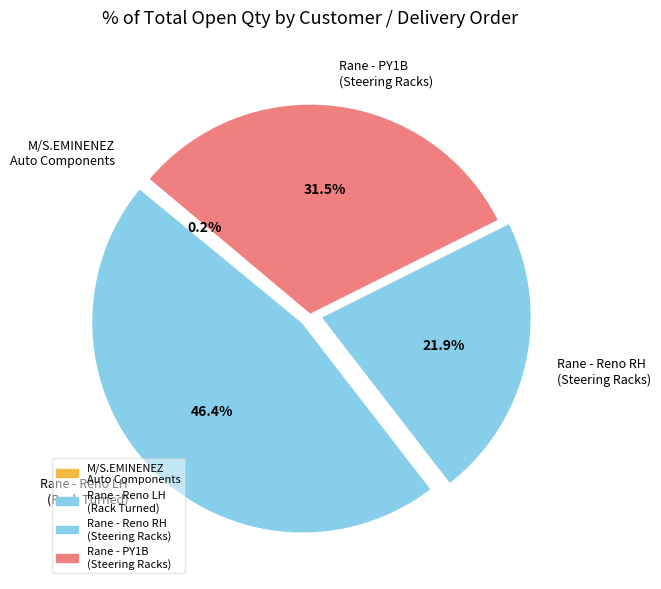

Is there any slice that represents more than half of the pie?

No